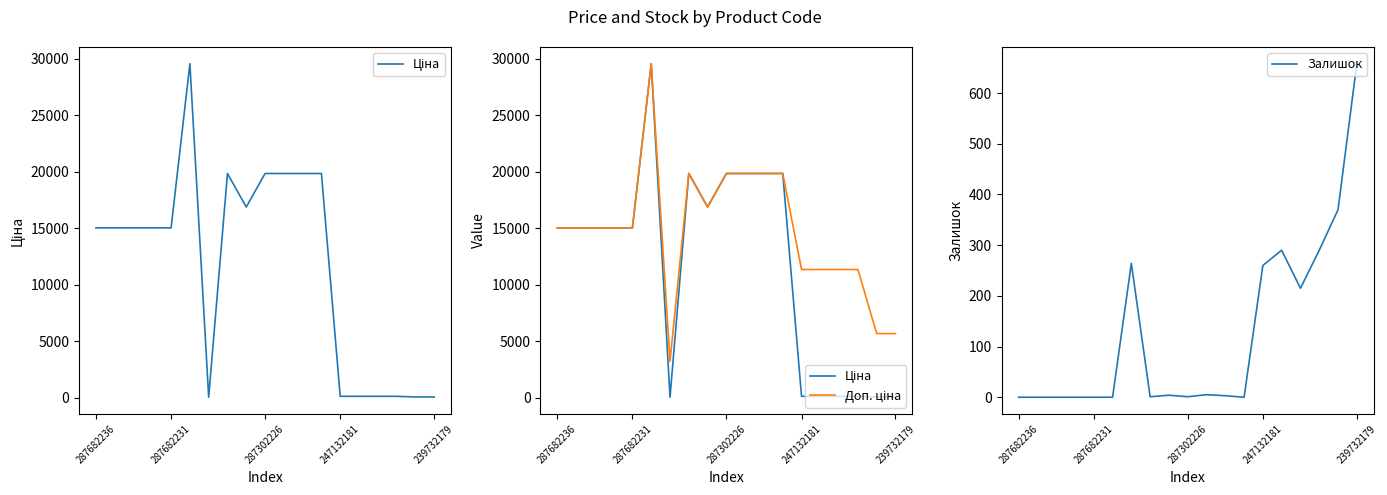

What is the value of the Залишок point at the 16th from the left?

215.0